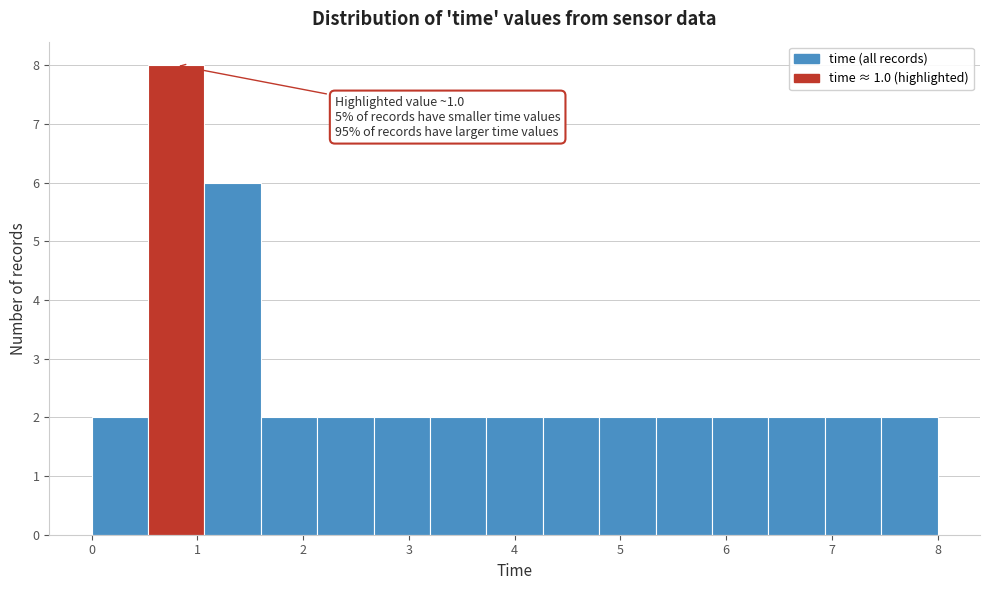

Over which range of the x-axis is the bar tallest?

0.5 to 1.1